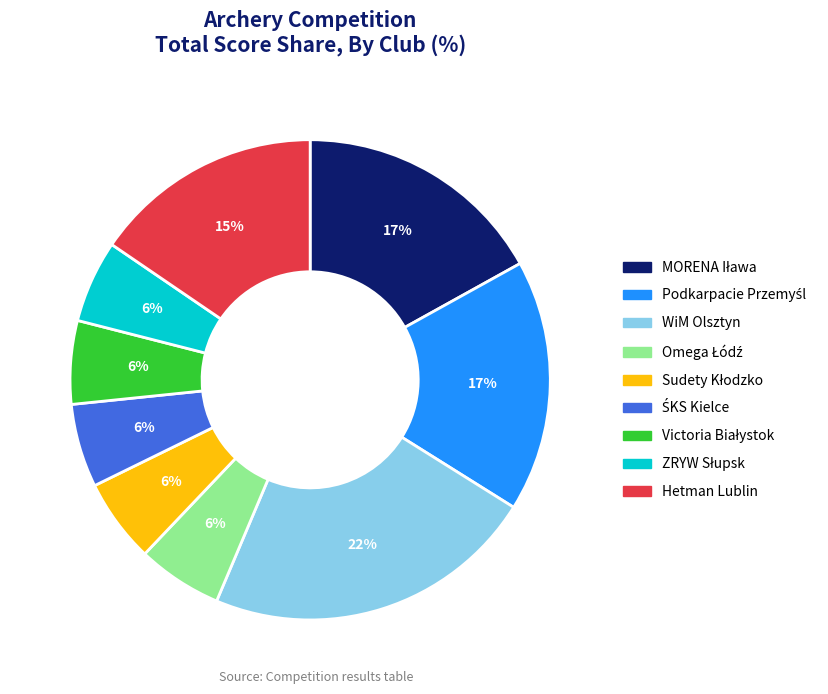

What percentage is the WiM Olsztyn slice, to the nearest percent?

22%